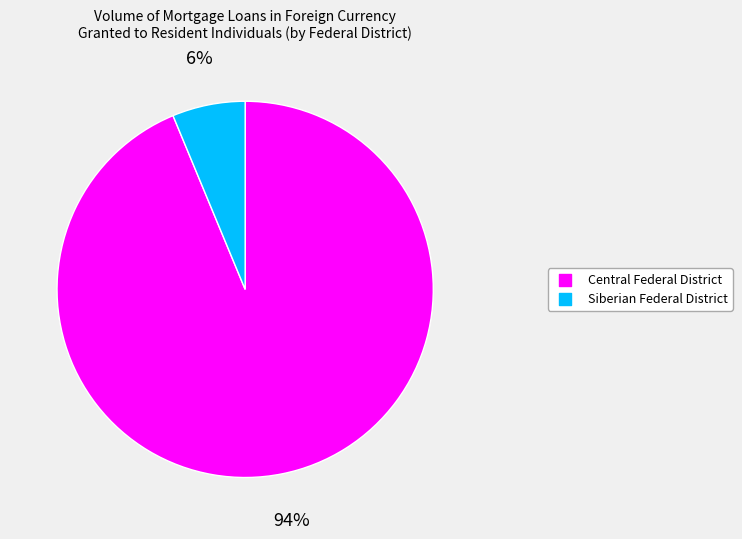

To the nearest percent, what portion does Siberian Federal District represent?

6%